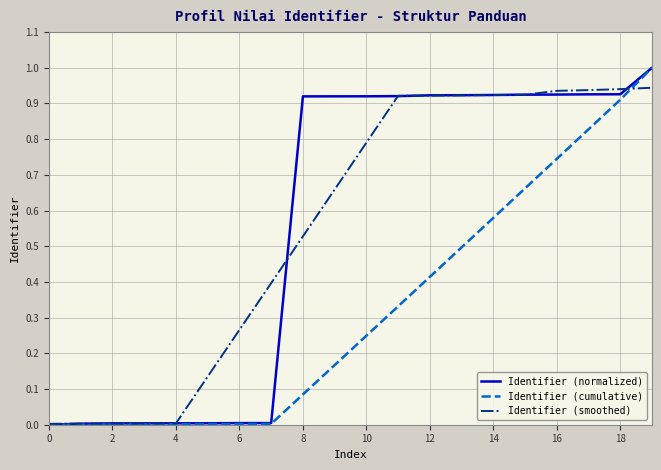

What is the maximum value shown in the chart?

1.0